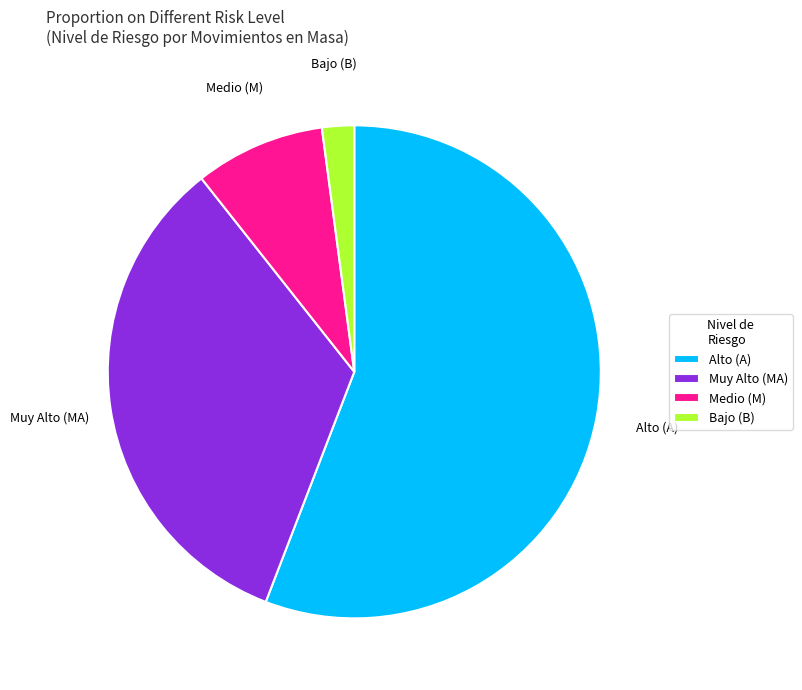

How many slices are in this pie chart?

4